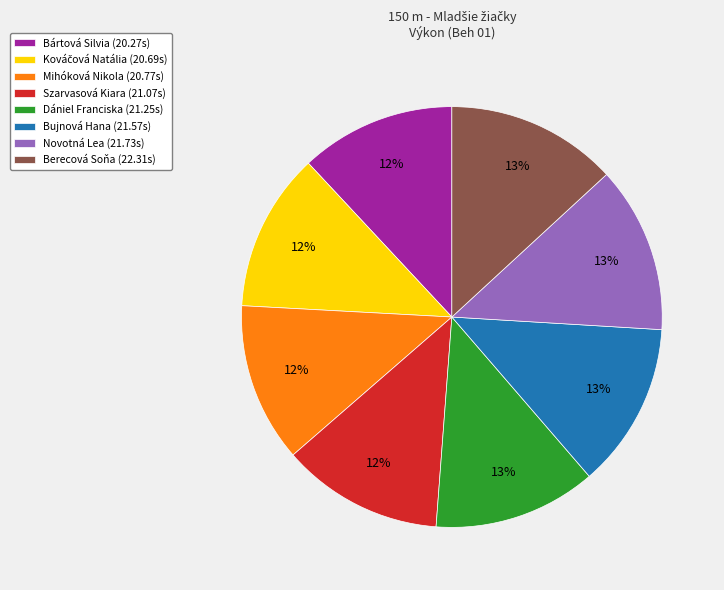

What is the ratio of the value at Bujnová Hana (21.57s) to the value at Dániel Franciska (21.25s)?

1.0